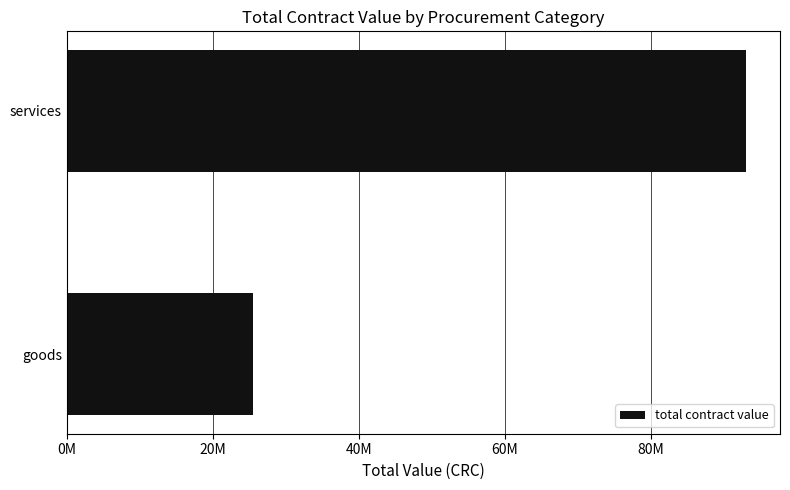

Does the chart contain any negative values?

No